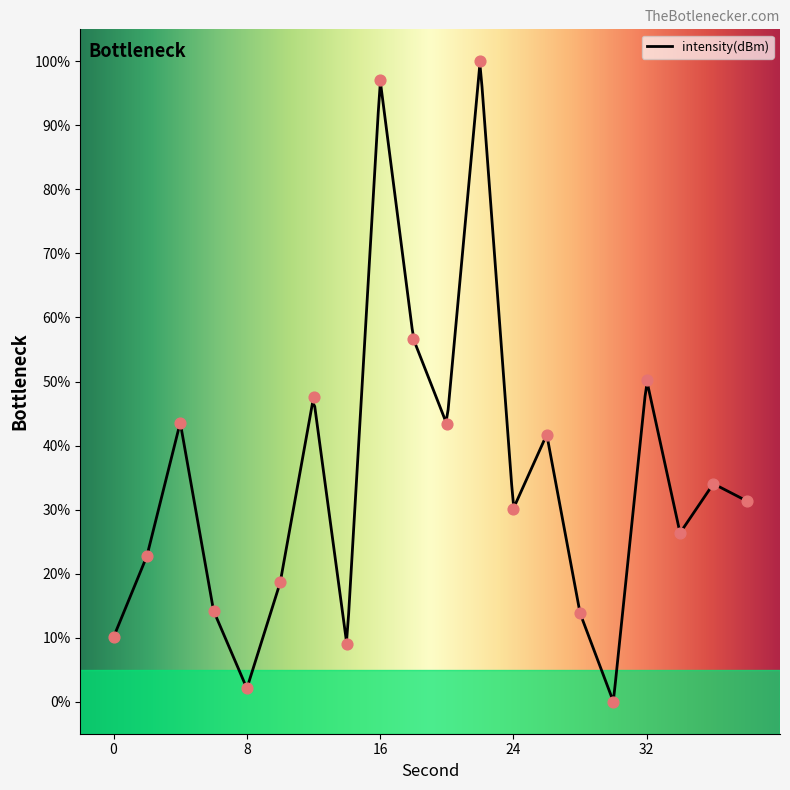

Which has a higher value, 26 or 36?

26